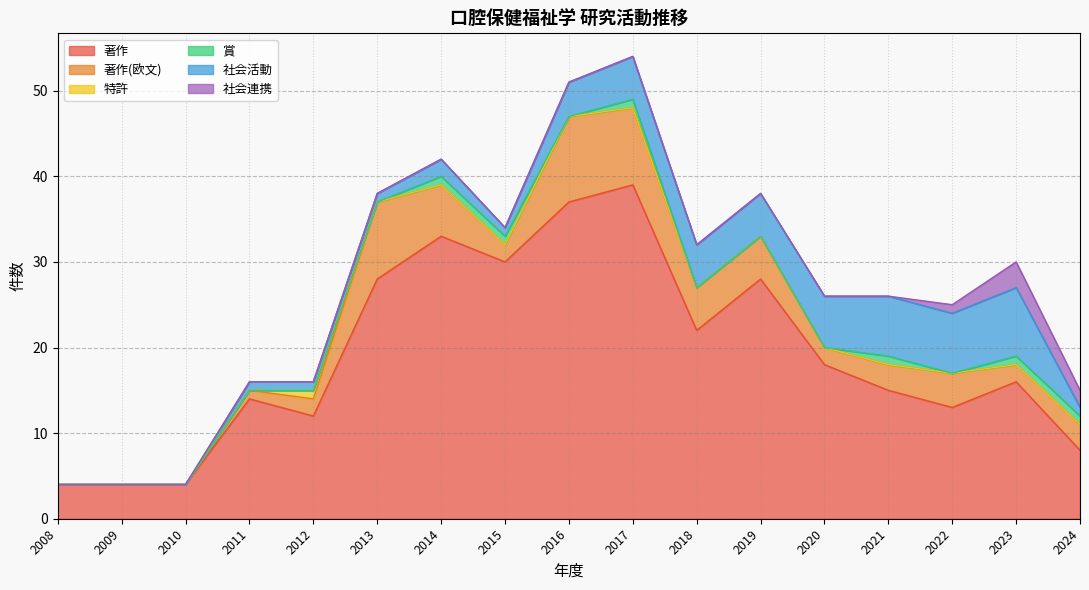

Which series has the largest range (max minus min)?

著作